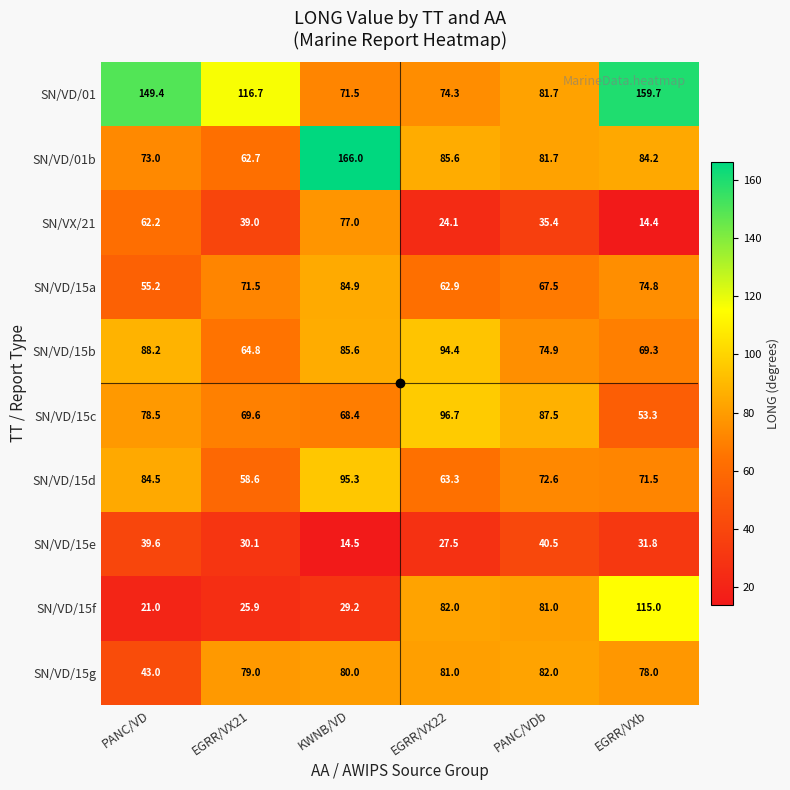

At which label does SN/VD/15e first exceed 31?

PANC/VD